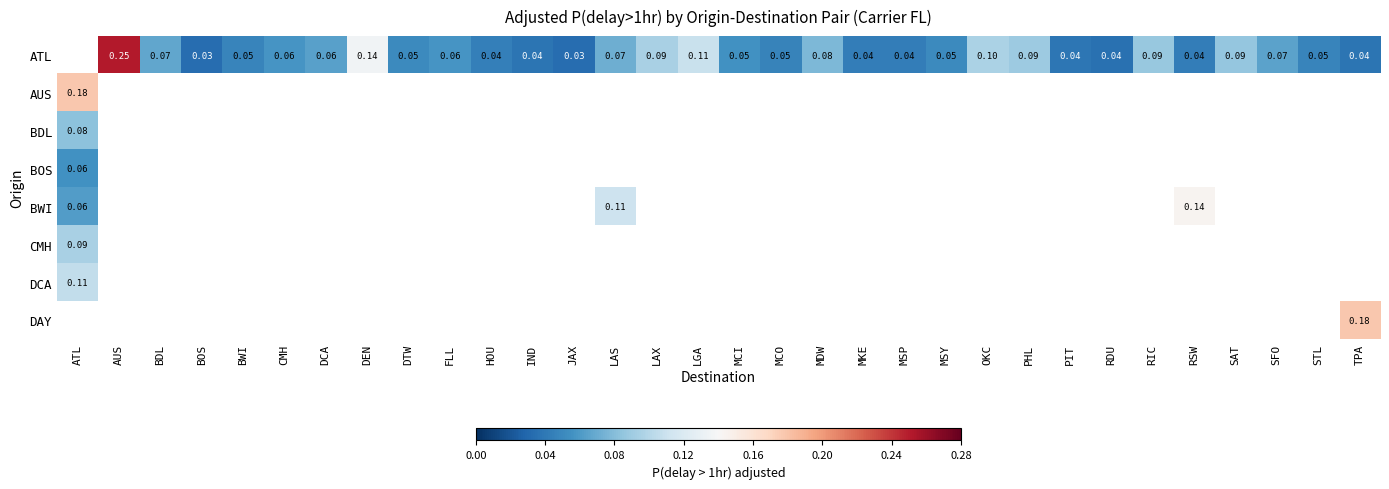

Between LGA and RSW, which series saw the biggest shift?

ATL